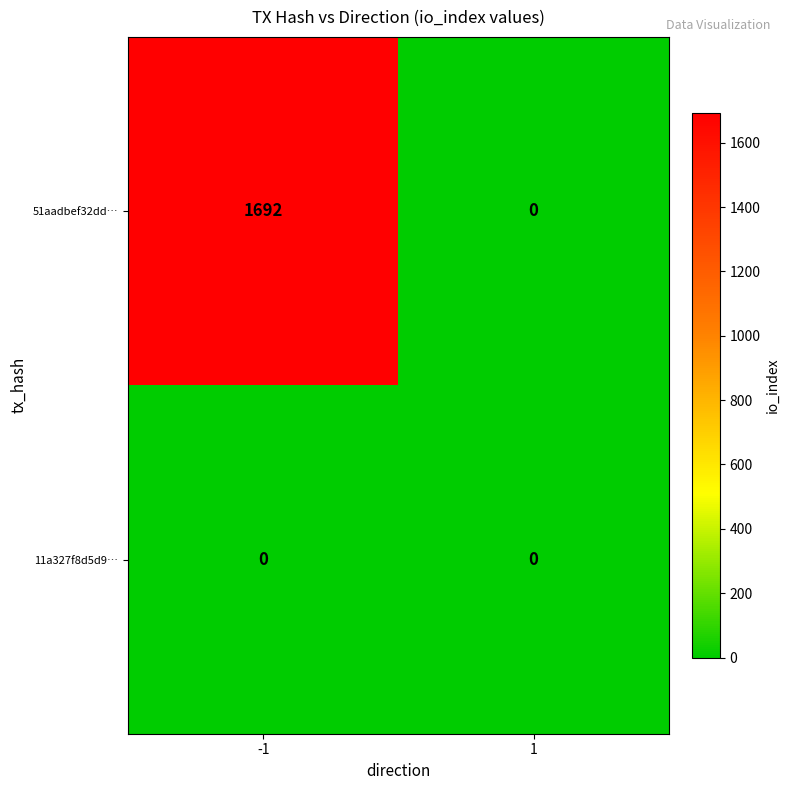

What is the maximum value for 51aadbef32dd…?

1692